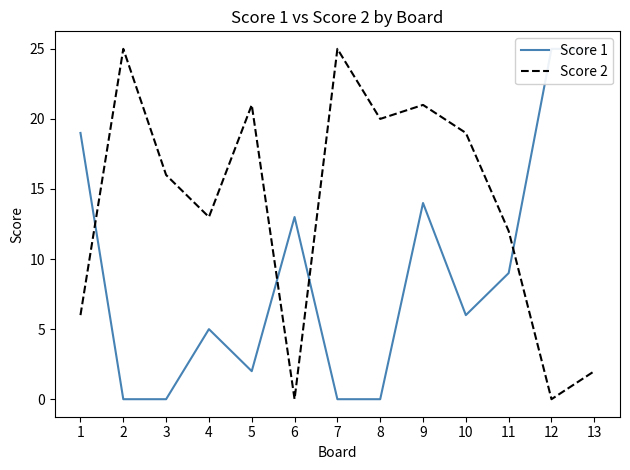

At which label does Score 2 reach its peak?

2